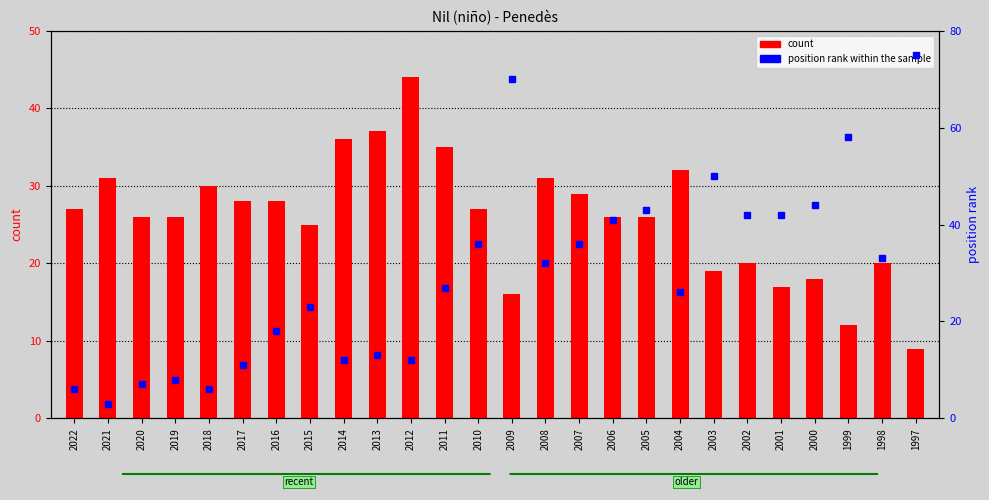

Rank the series by their maximum value, from lowest to highest.

count, position rank within the sample